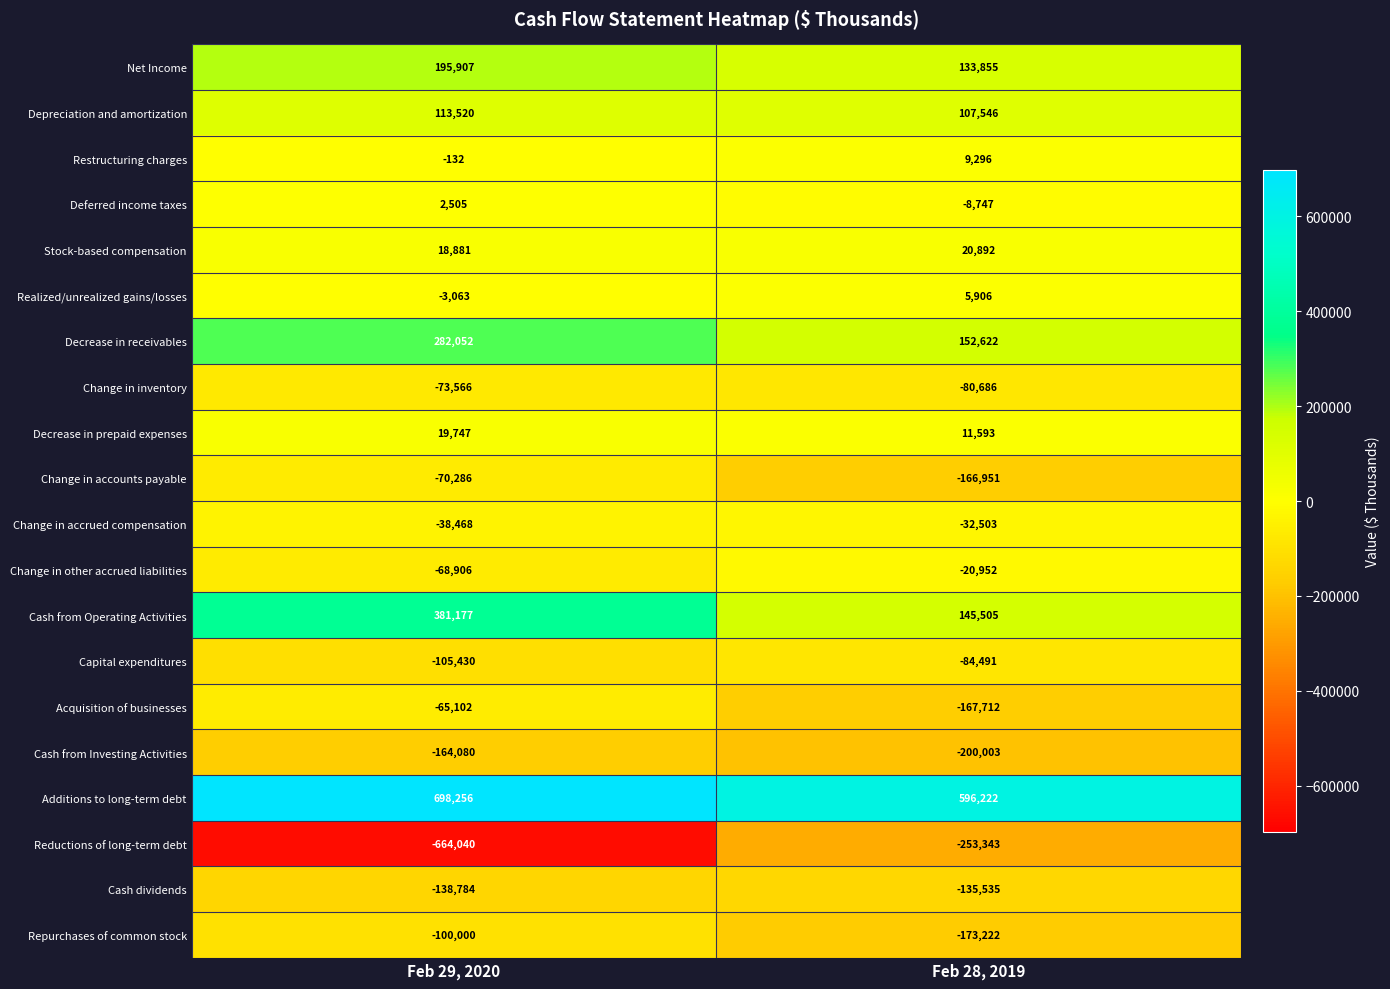

At which label is Cash from Investing Activities closest to -182041?

Feb 29, 2020